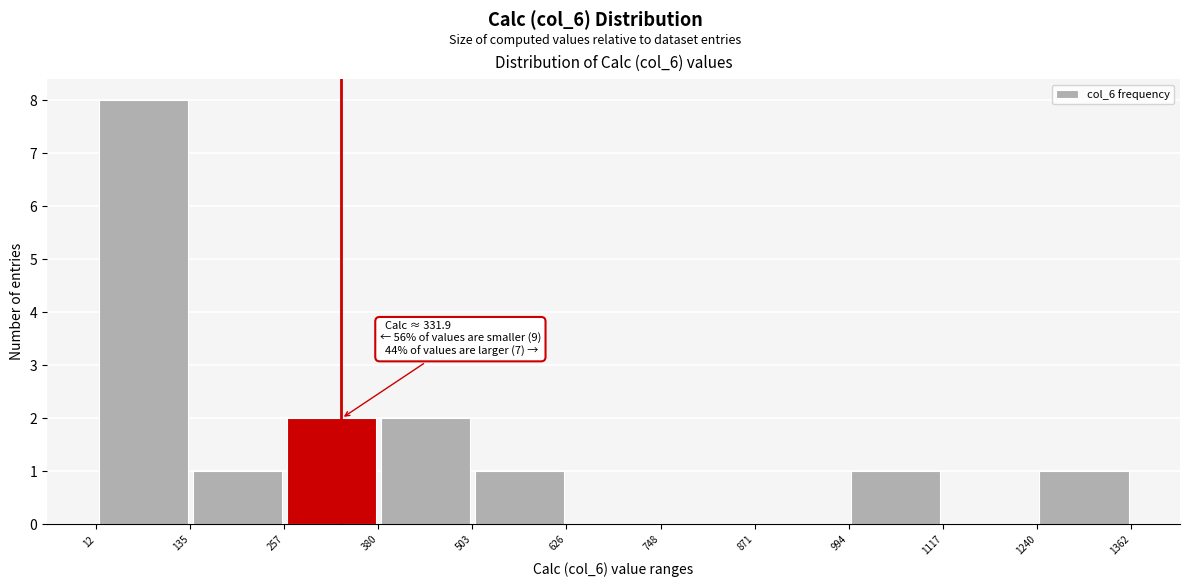

Which range on the x-axis has the tallest bar?

12 to 135